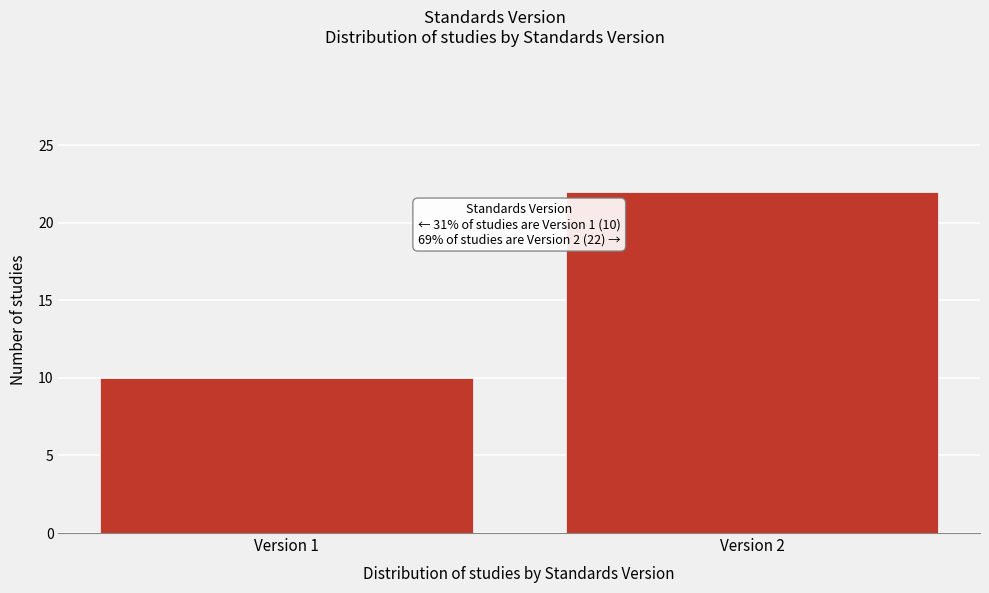

Reading left to right, transcribe all the data shown in this chart.

10	22